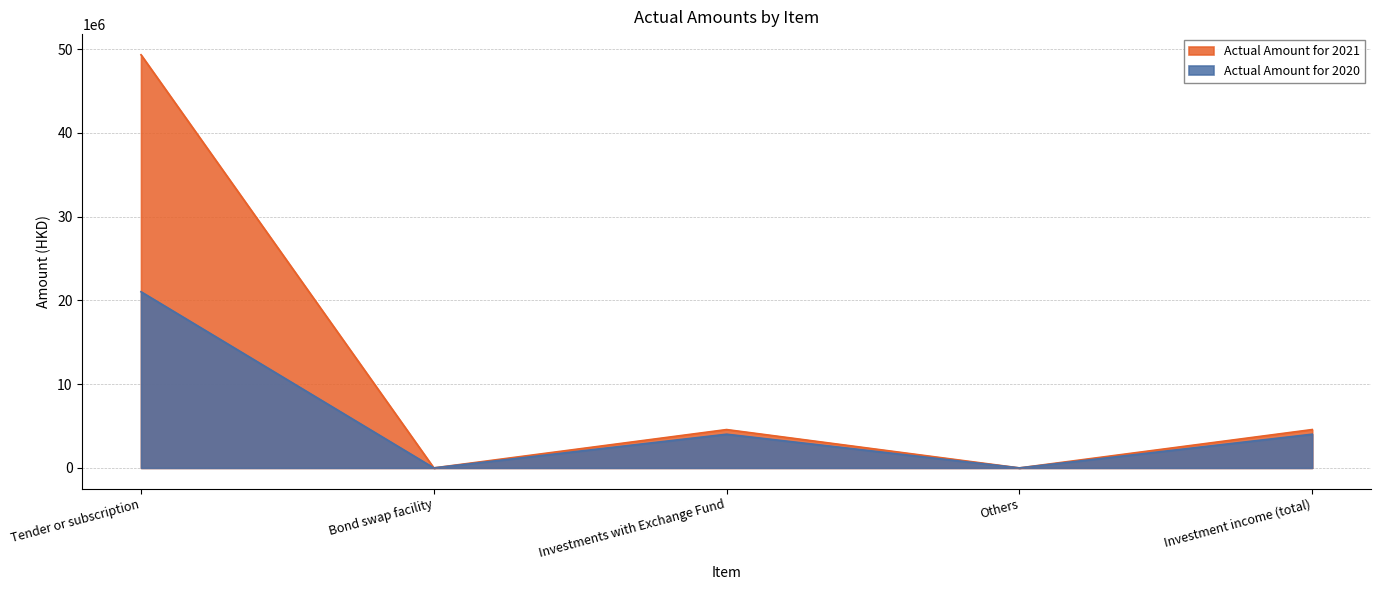

Which label corresponds to the smallest value in the chart?

Bond swap facility